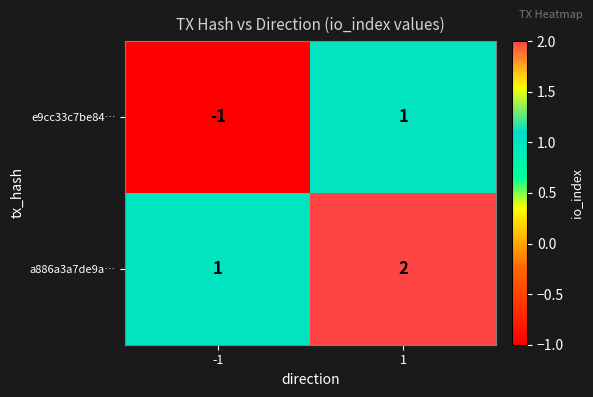

At which category does the chart reach its minimum across all series?

-1